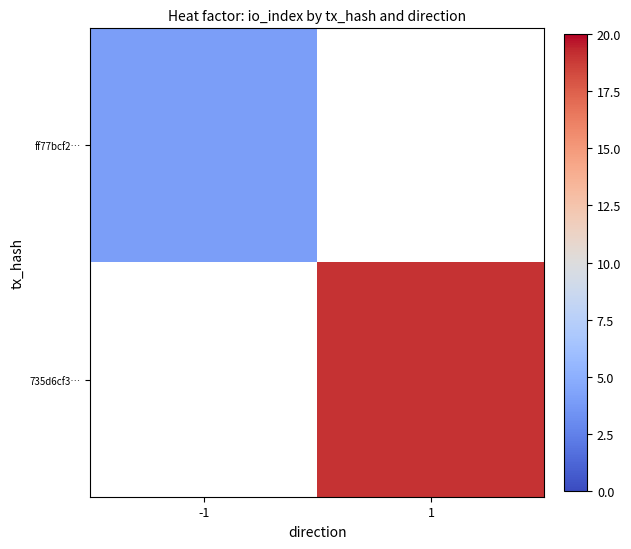

List the labels in order of ff77bcf2… value, largest first.

-1, 1